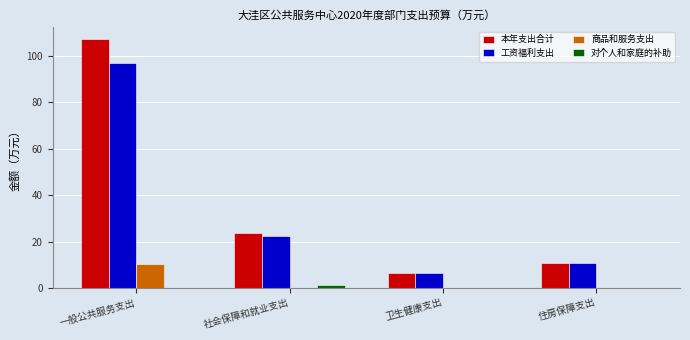

What is the sum of the 本年支出合计 values at 住房保障支出 and 卫生健康支出?

17.1